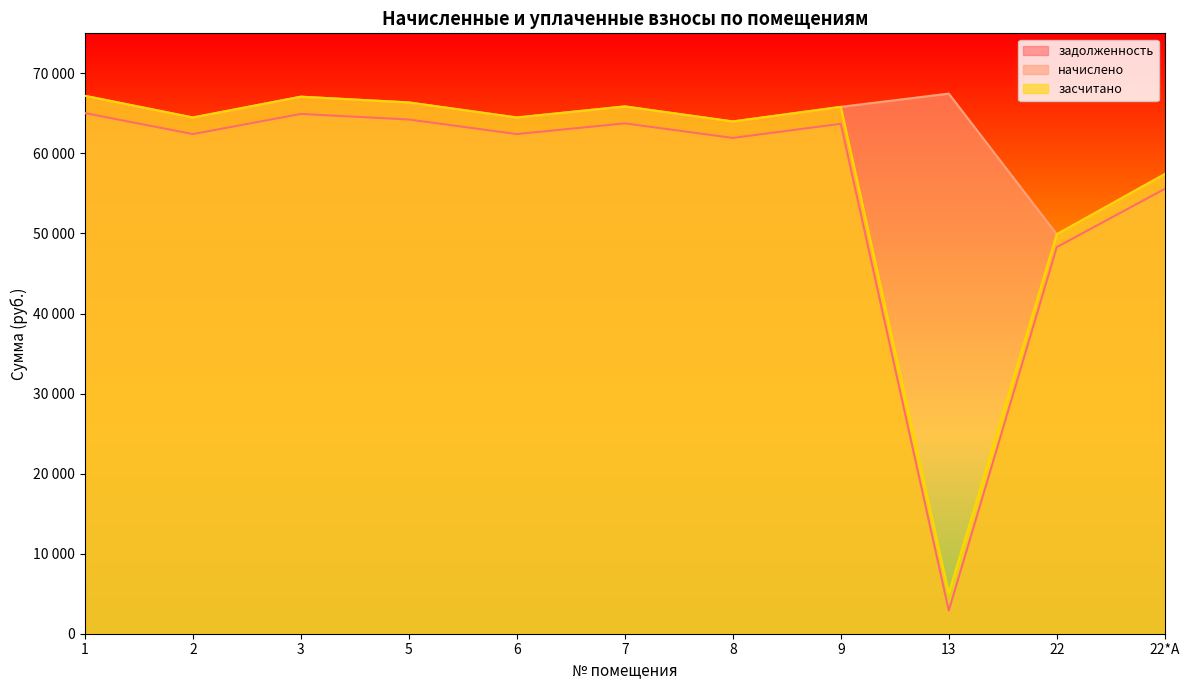

True or false: засчитано and начислено cross at least once.

False